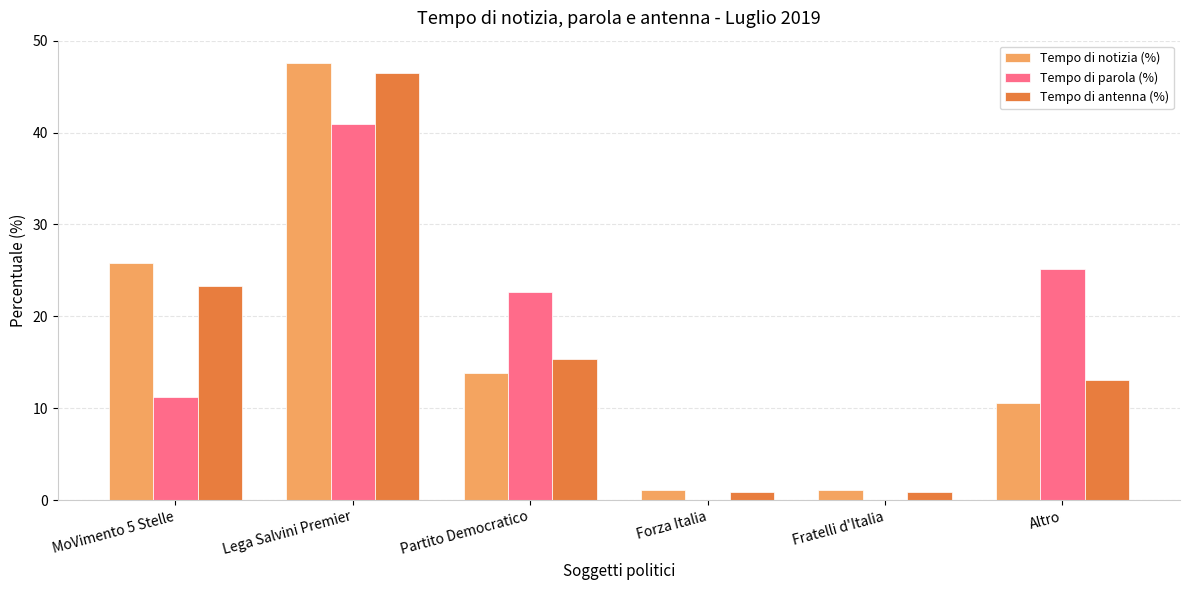

What is the sum of the Tempo di antenna (%) values at MoVimento 5 Stelle and Altro?

36.4